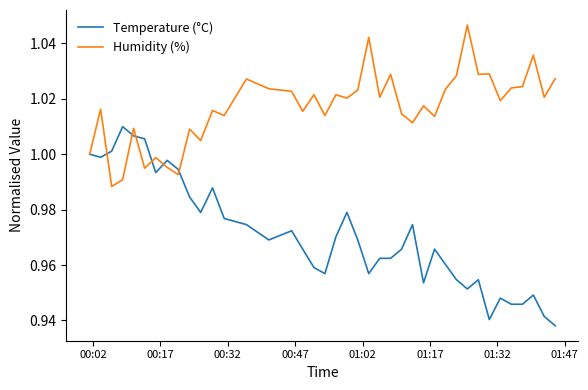

Does the chart display data point markers on the line(s)?

No